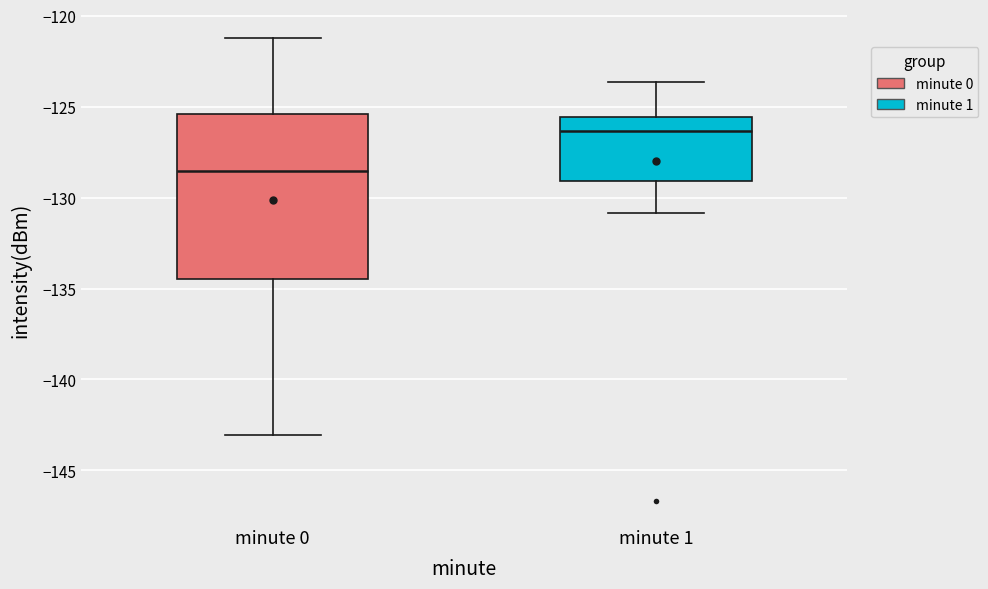

Reading left to right, transcribe this box plot: for each box, give where its median line is, the range the box spans, and where its two whiskers end, as read against the y-axis. The values are not printed on the chart, so give them approximately, as read against the axis.

minute 0: median -128.5, box -134.5 to -125.5, whiskers -143.0 to -121.0
minute 1: median -126.5, box -129.0 to -125.5, whiskers -131.0 to -123.5